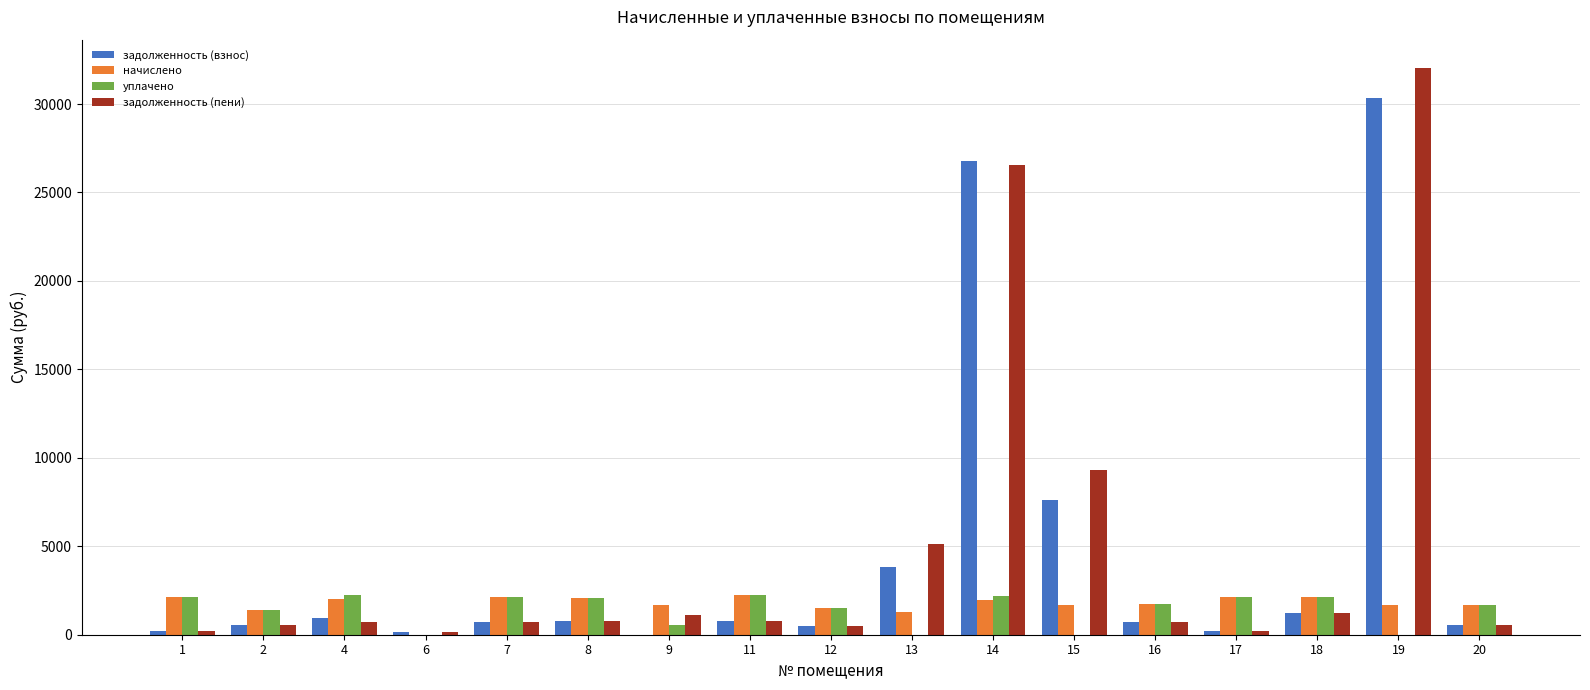

Is the value of начислено at 1 greater than the value of задолженность (взнос) at 1?

Yes